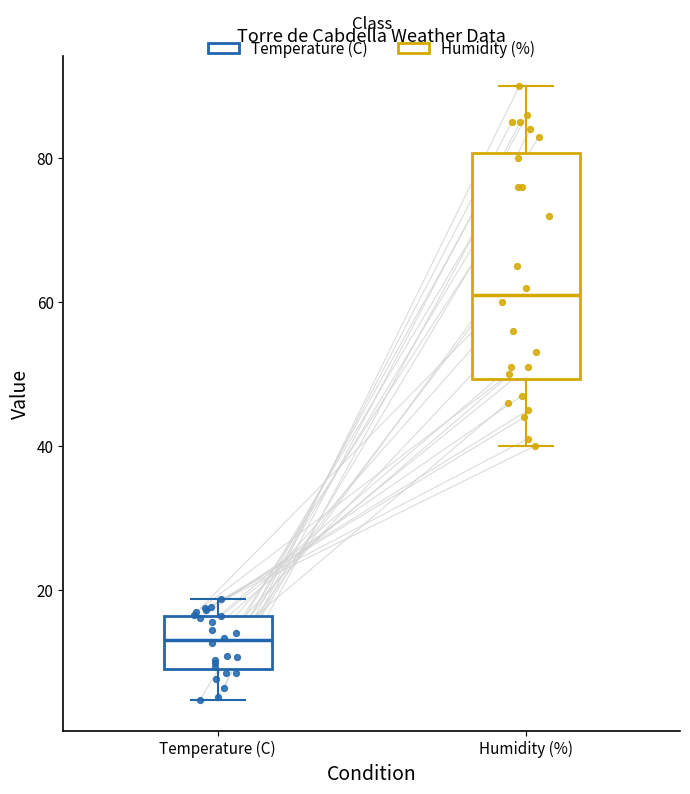

Comparing the boxes themselves (not the whiskers), which one is the tallest?

Humidity (%)